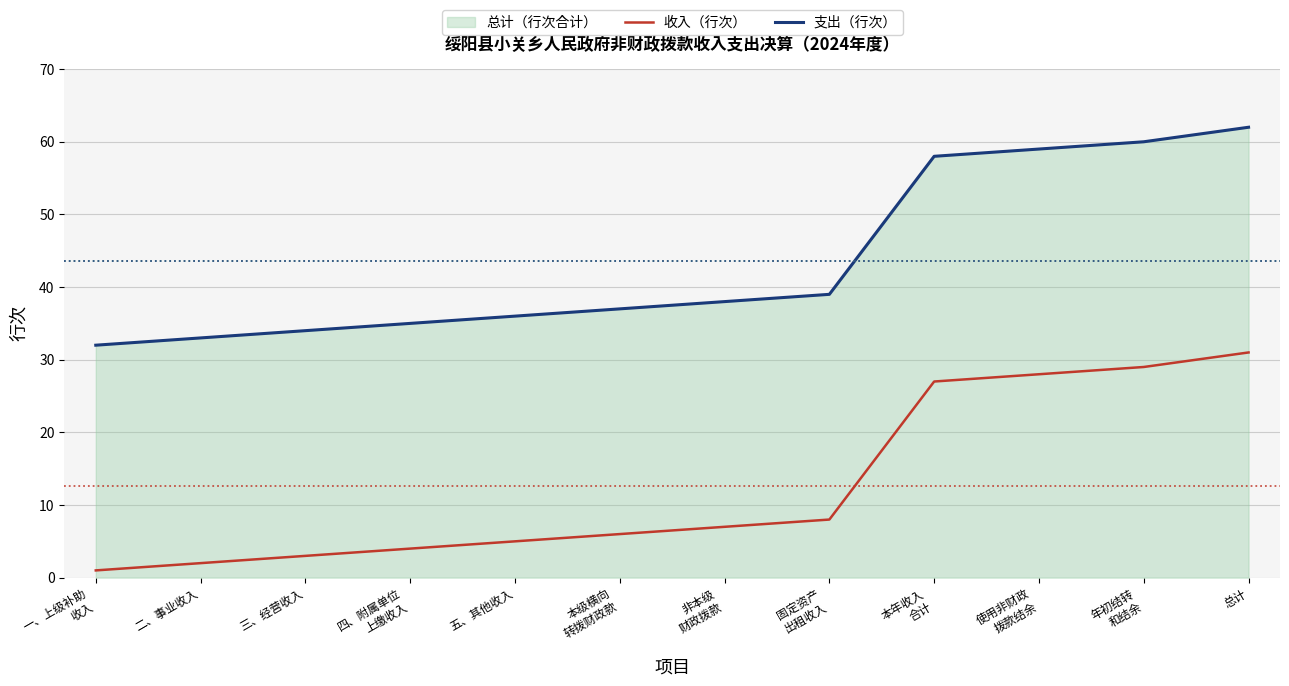

What is the sum of the 支出（行次） values at 五、其他收入 and 年初结转
和结余?

96